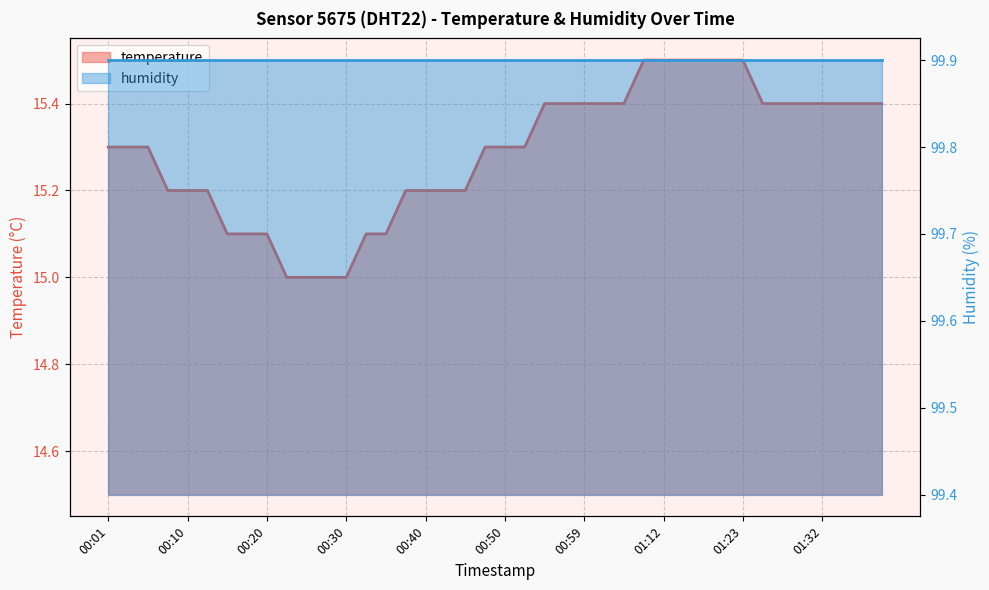

Reading right to left, transcribe all the data shown in this chart.

01:40=15.4	01:38=15.4	01:35=15.4	01:32=15.4	01:30=15.4	01:27=15.4	01:25=15.4	01:23=15.5	01:20=15.5	01:18=15.5	01:15=15.5	01:12=15.5	01:07=15.5	01:04=15.4	01:02=15.4	00:59=15.4	00:57=15.4	00:54=15.4	00:52=15.3	00:50=15.3	00:47=15.3	00:45=15.2	00:42=15.2	00:40=15.2	00:37=15.2	00:35=15.1	00:32=15.1	00:30=15.0	00:27=15.0	00:25=15.0	00:23=15.0	00:20=15.1	00:18=15.1	00:15=15.1	00:13=15.2	00:10=15.2	00:08=15.2	00:06=15.3	00:03=15.3	00:01=15.3